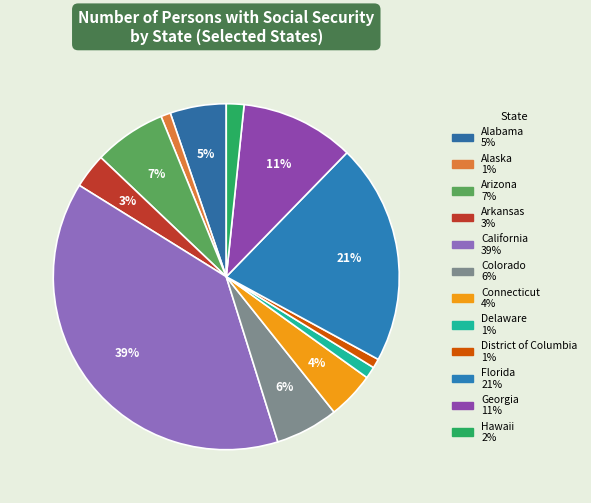

Approximately how many times larger is the value at Arizona compared to District of Columbia?

7.8